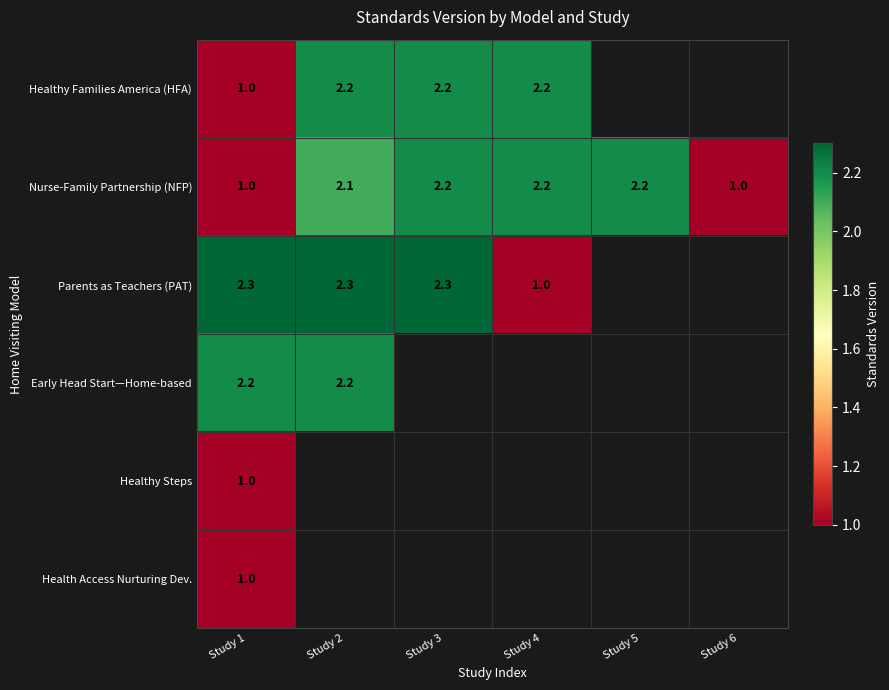

The Early Head Start—Home-based series shows 2.2 at Study 1. True or false?

True